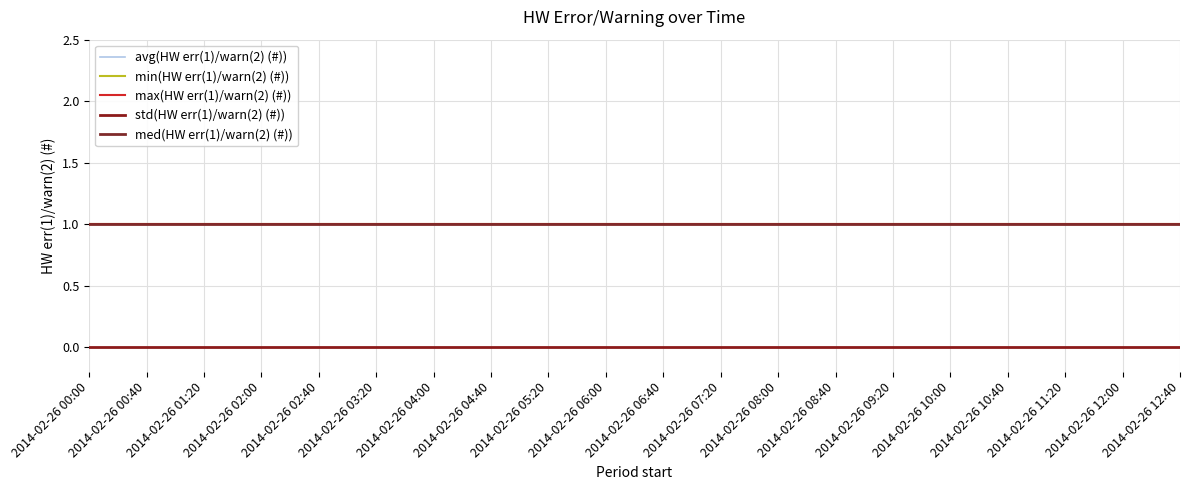

Reading right to left, list all the values displayed in this chart.

avg(HW err(1)/warn(2) (#)): 1	1	1	1	1	1	1	1	1	1	1	1	1	1	1	1	1	1	1	1
min(HW err(1)/warn(2) (#)): 1	1	1	1	1	1	1	1	1	1	1	1	1	1	1	1	1	1	1	1
max(HW err(1)/warn(2) (#)): 1	1	1	1	1	1	1	1	1	1	1	1	1	1	1	1	1	1	1	1
std(HW err(1)/warn(2) (#)): 0	0	0	0	0	0	0	0	0	0	0	0	0	0	0	0	0	0	0	0
med(HW err(1)/warn(2) (#)): 1	1	1	1	1	1	1	1	1	1	1	1	1	1	1	1	1	1	1	1